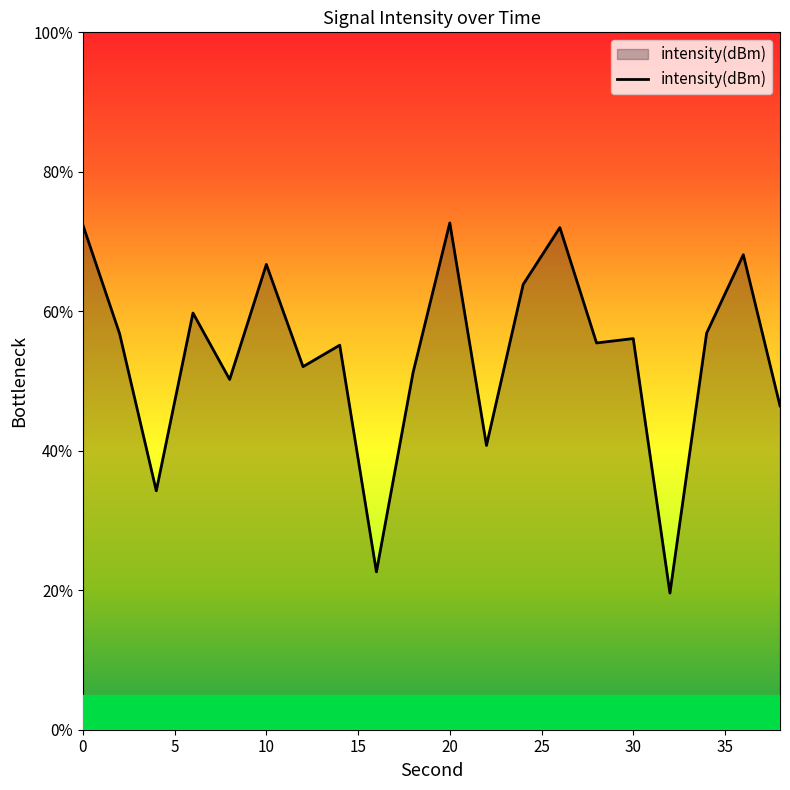

How many lines are shown in the chart?

1